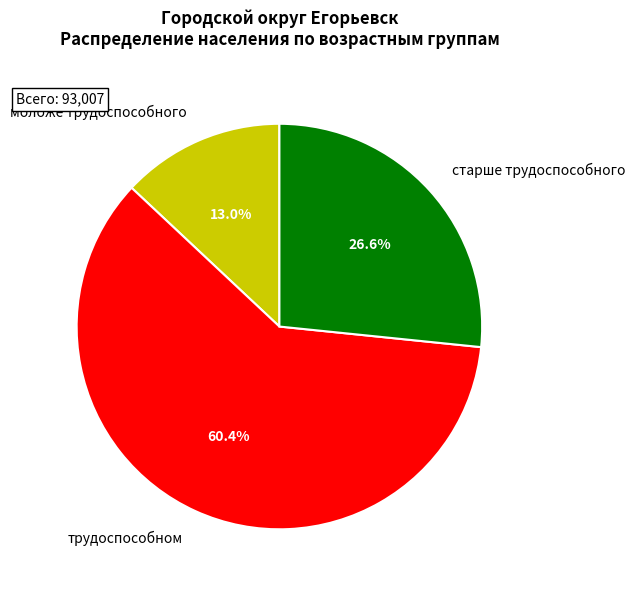

Is it true that старше трудоспособного is 27% of the pie?

True